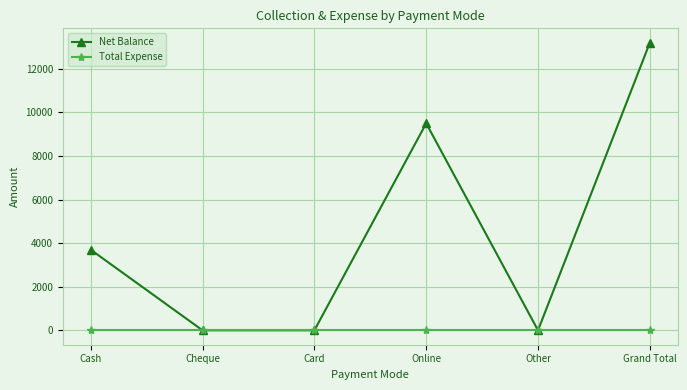

What are all the series names shown in the legend?

Net Balance, Total Expense